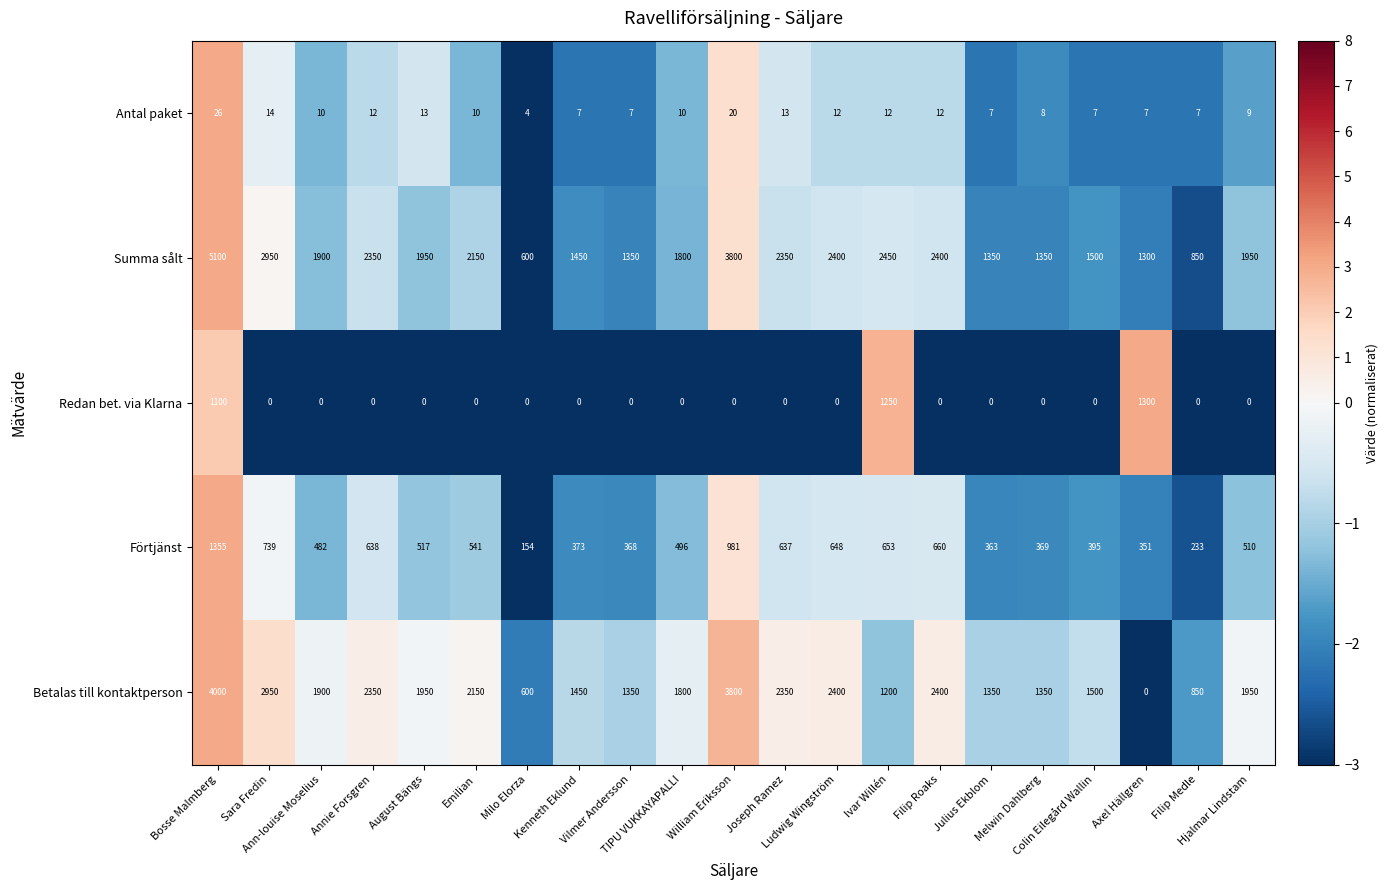

What is the total value across all series at TIPU VUKKAYAPALLI?

4106